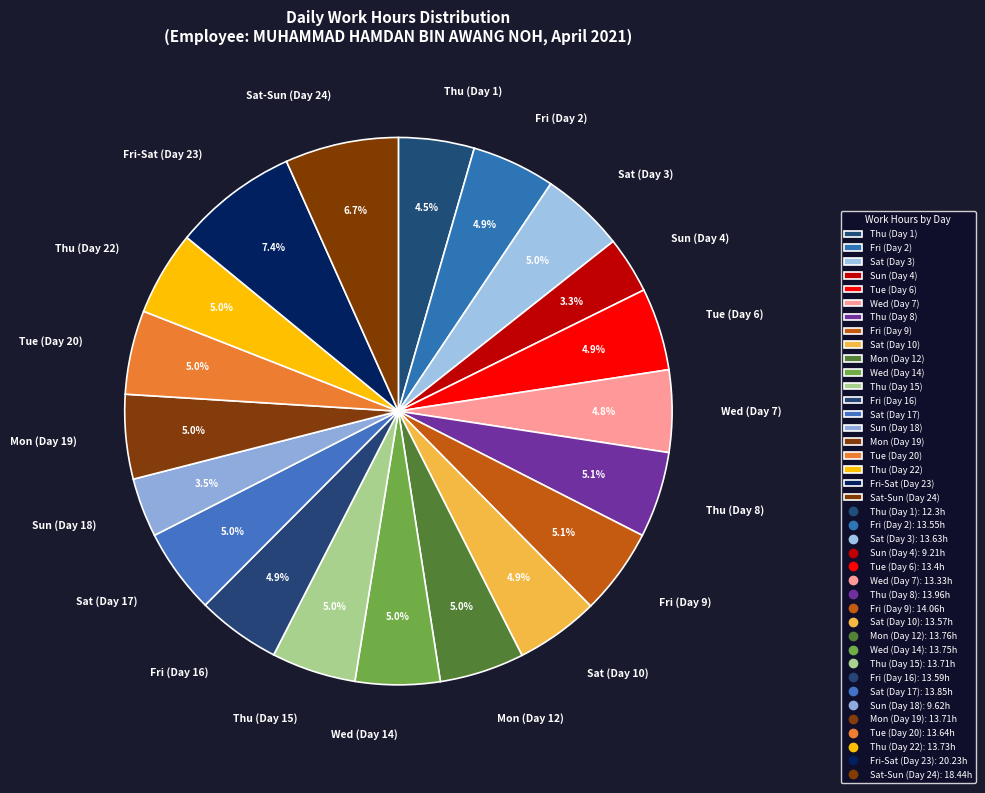

How many slices are in this pie chart?

20